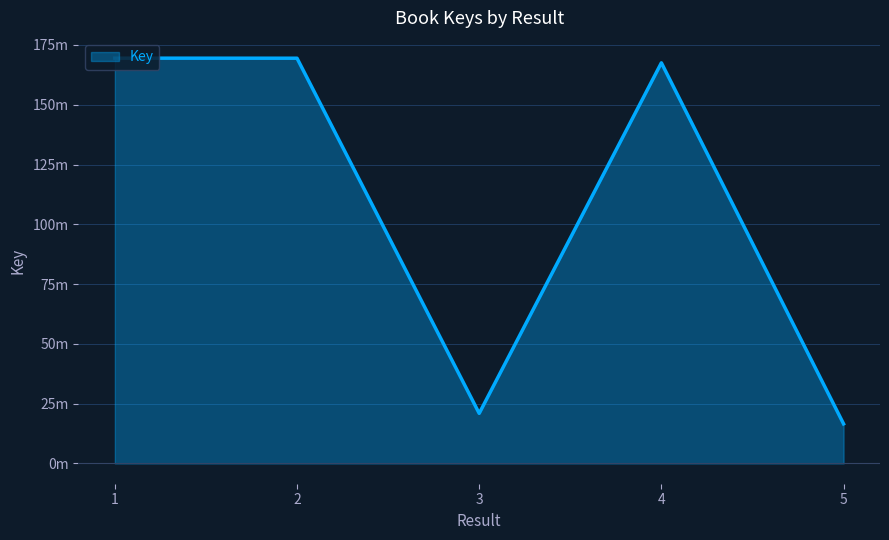

Is it true that the value at 1 is 169465581?

True